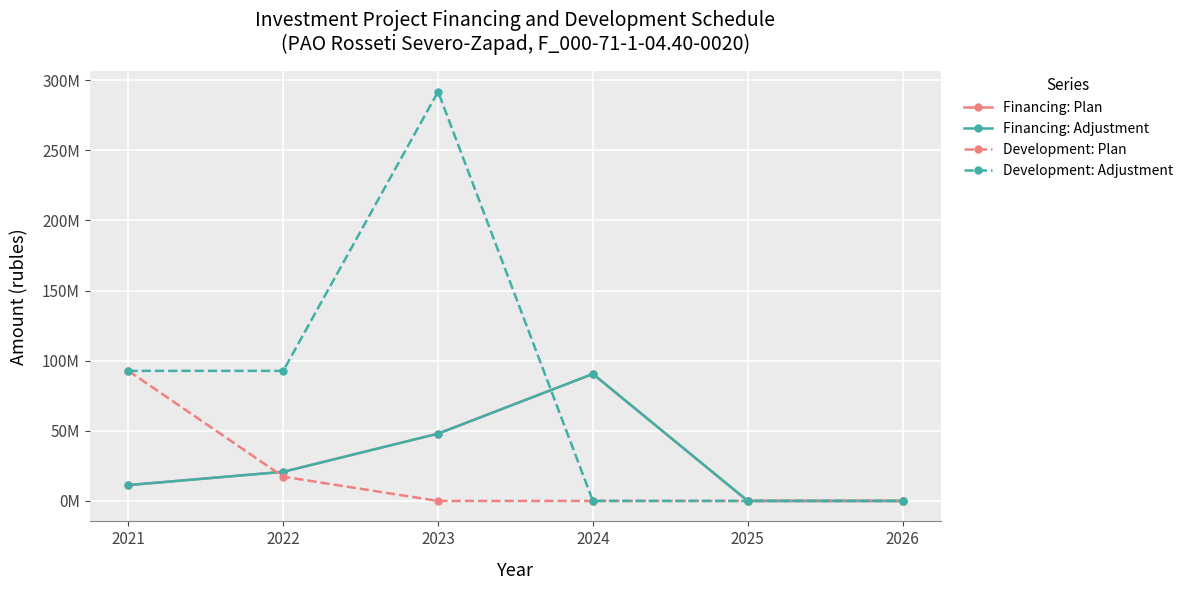

Is this an area chart (filled region under the line)?

No